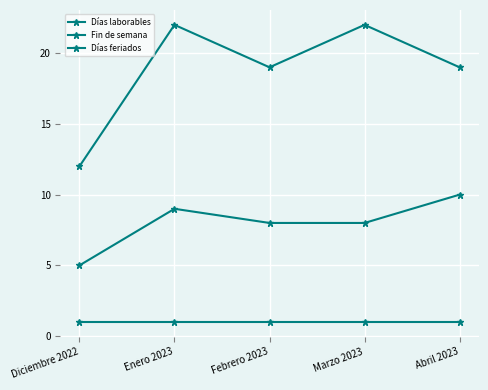

Read the Fin de semana value at Marzo 2023.

8